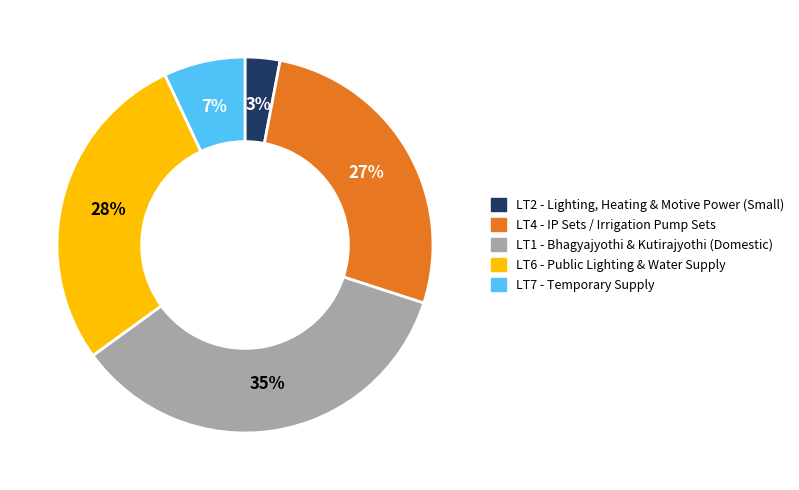

Count the number of slices in the pie.

5